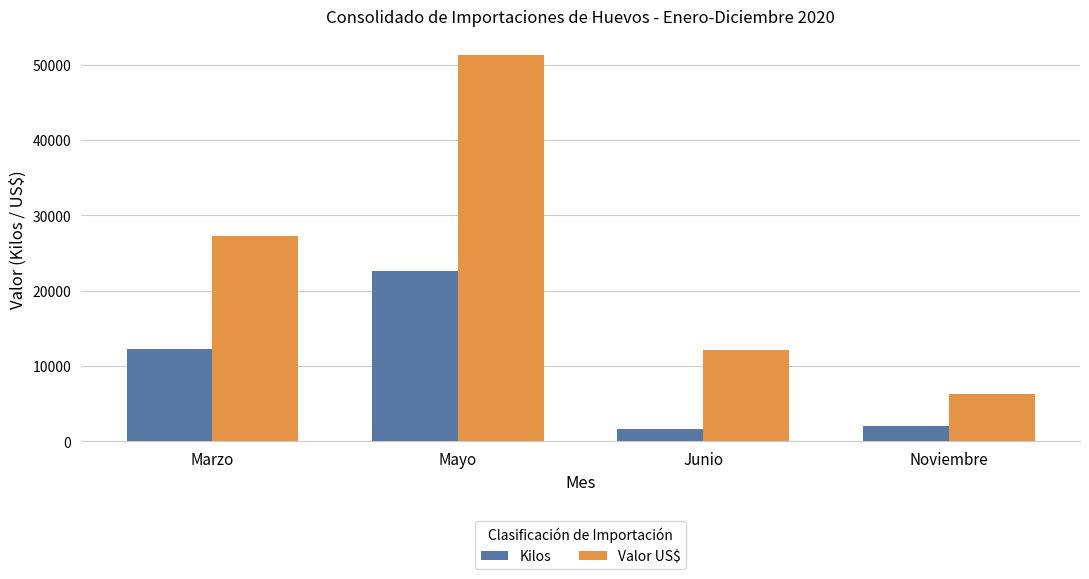

What is the difference between the Valor US$ values at Mayo and Junio?

39054.0